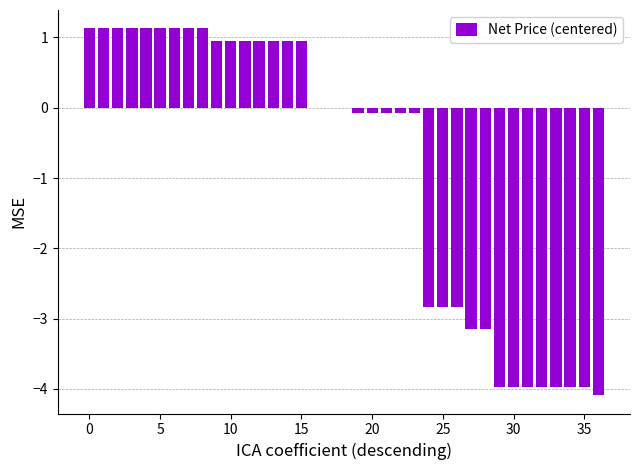

What is the maximum value shown in the chart?

1.1